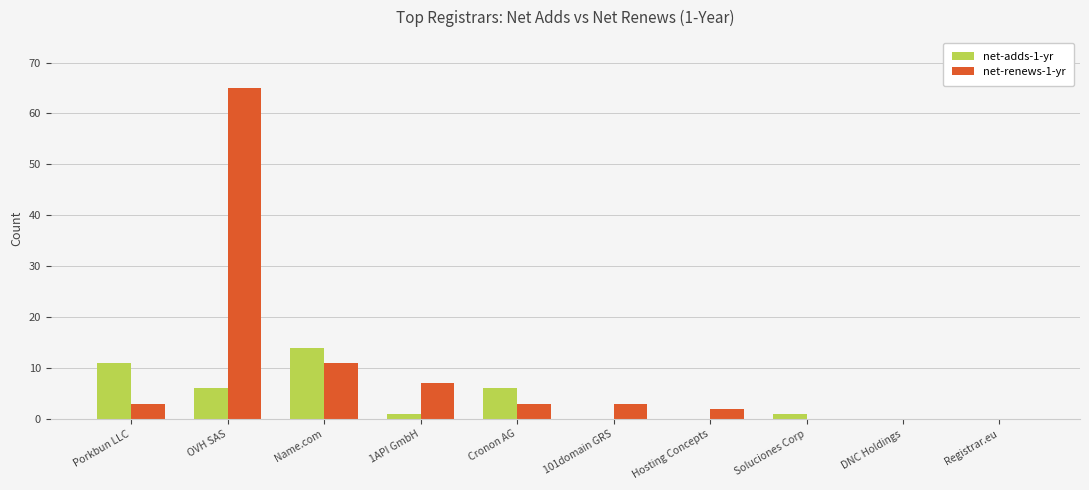

The value of net-renews-1-yr at Name.com is 4. True or false?

False